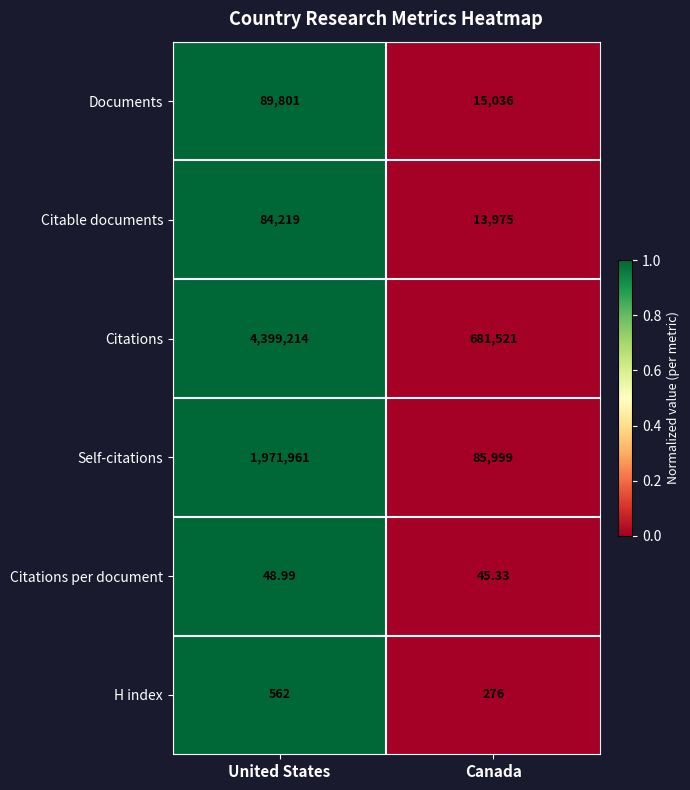

Is the value of Citable documents at Canada greater than the value of Citations per document at United States?

Yes